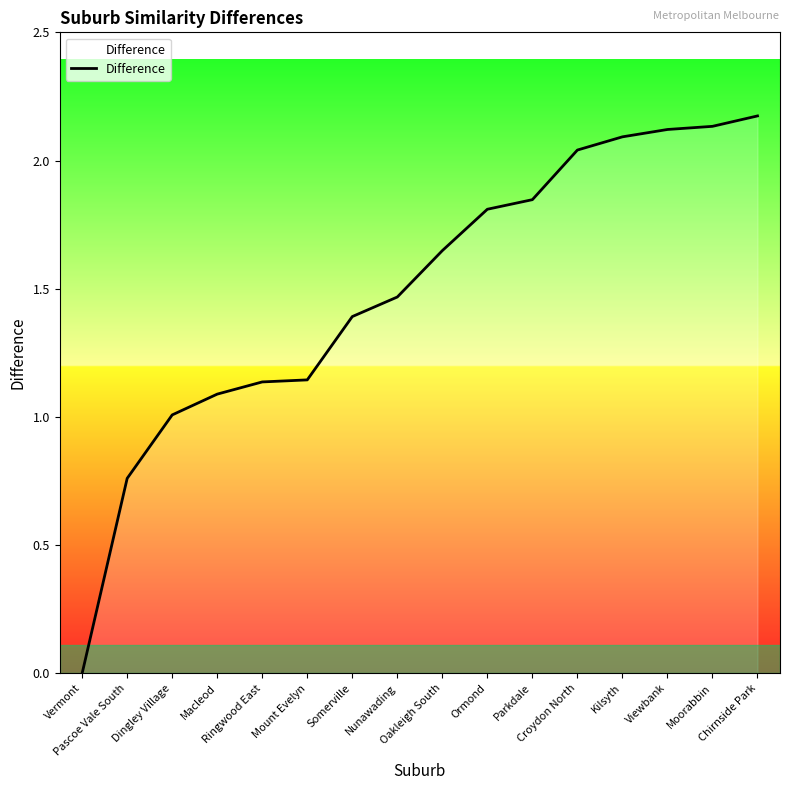

What is the ratio of the value at Viewbank to the value at Ormond?

1.2